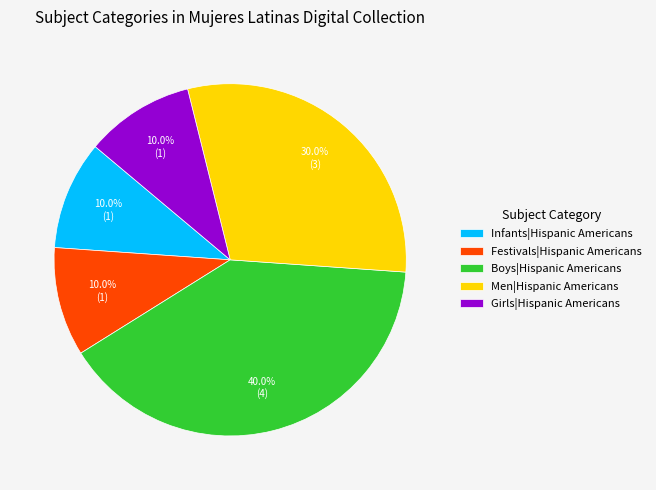

Is Girls|Hispanic Americans the majority of the pie?

No